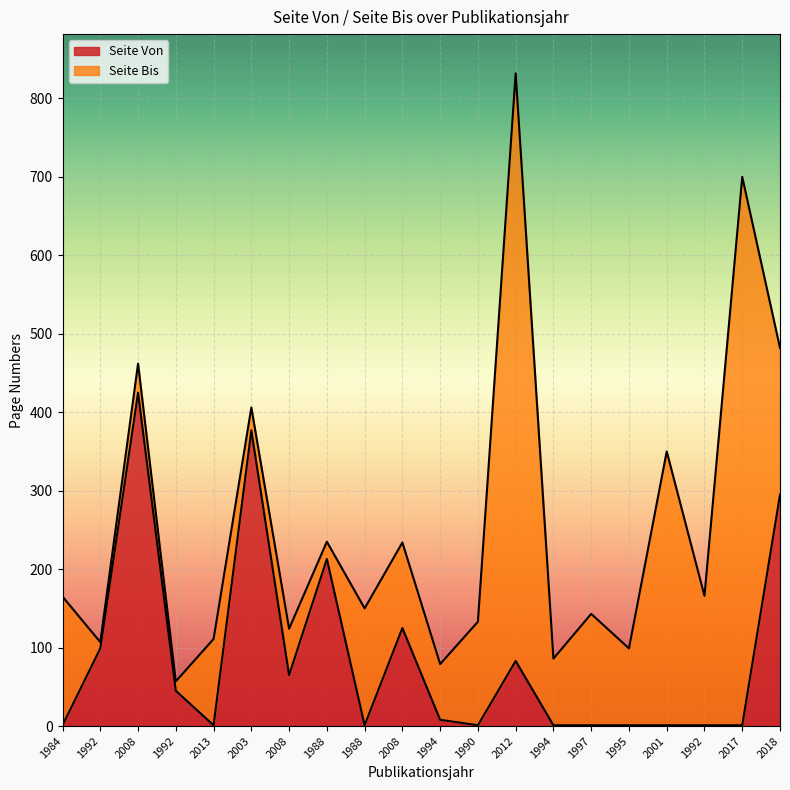

True or false: Seite Bis has a value of 279 at 2018.

False